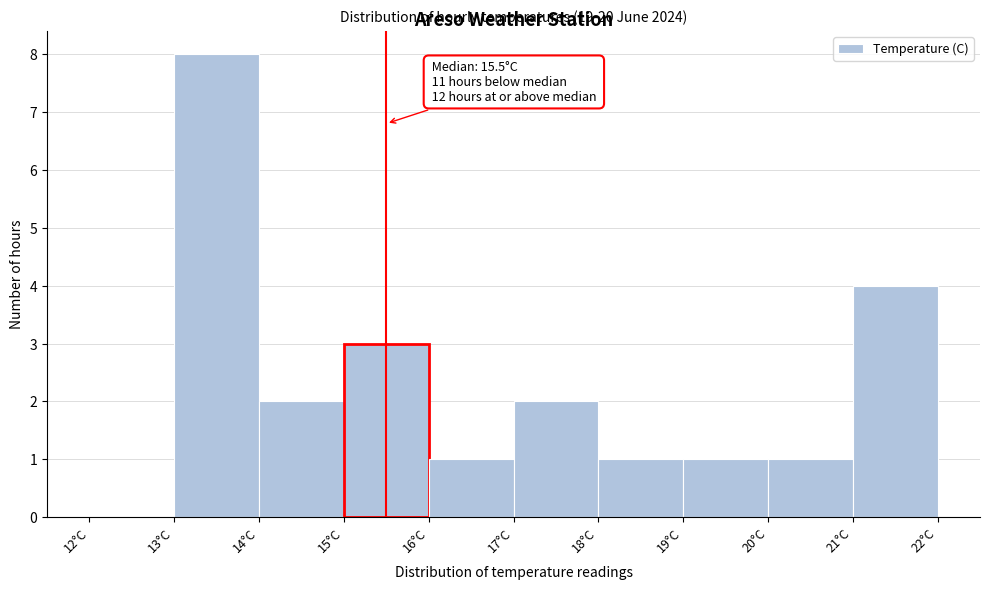

Over which range of the x-axis is the bar tallest?

13 to 14